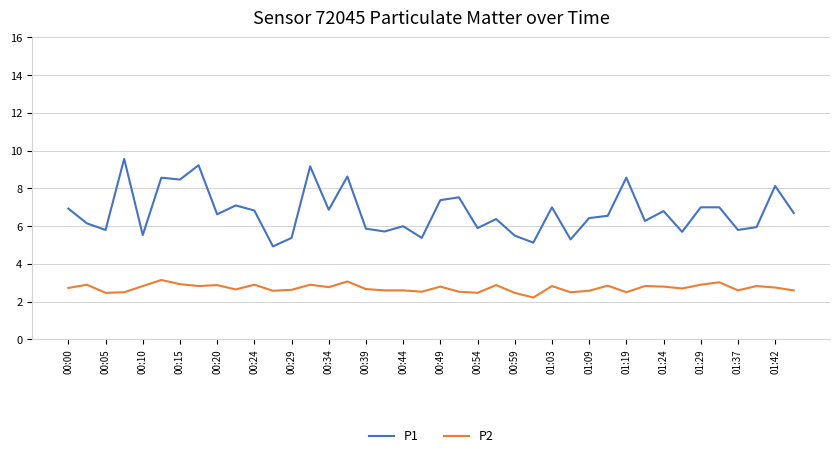

What is the difference between the maximum and minimum values in the P1 series?

4.6